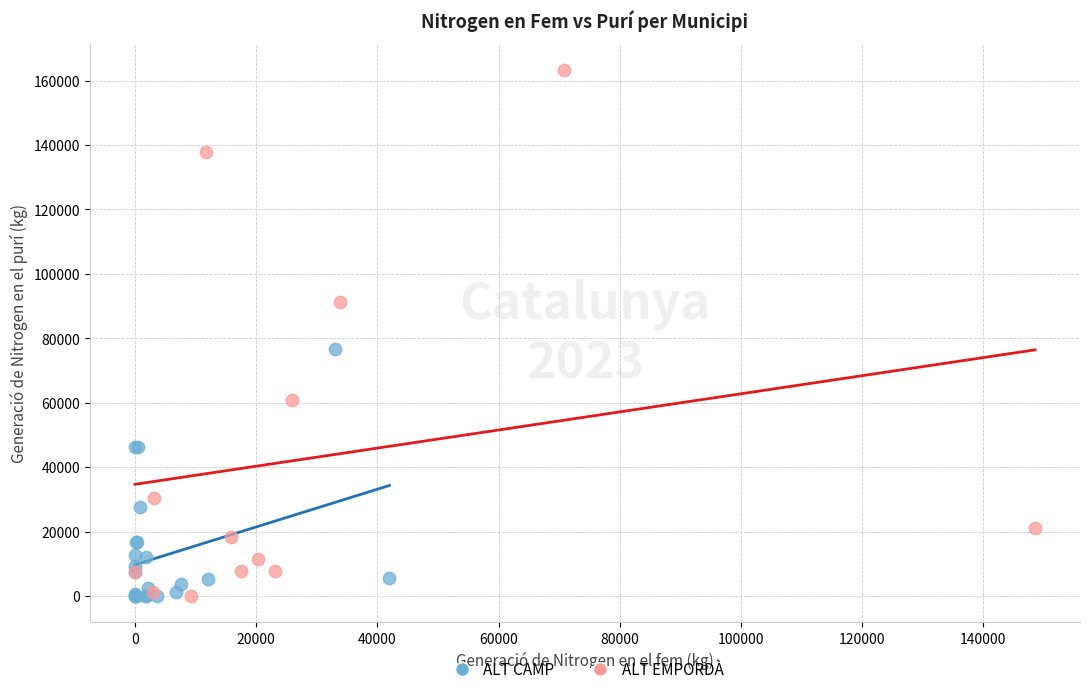

Which series contains the highest Y value?

ALT EMPORDÀ